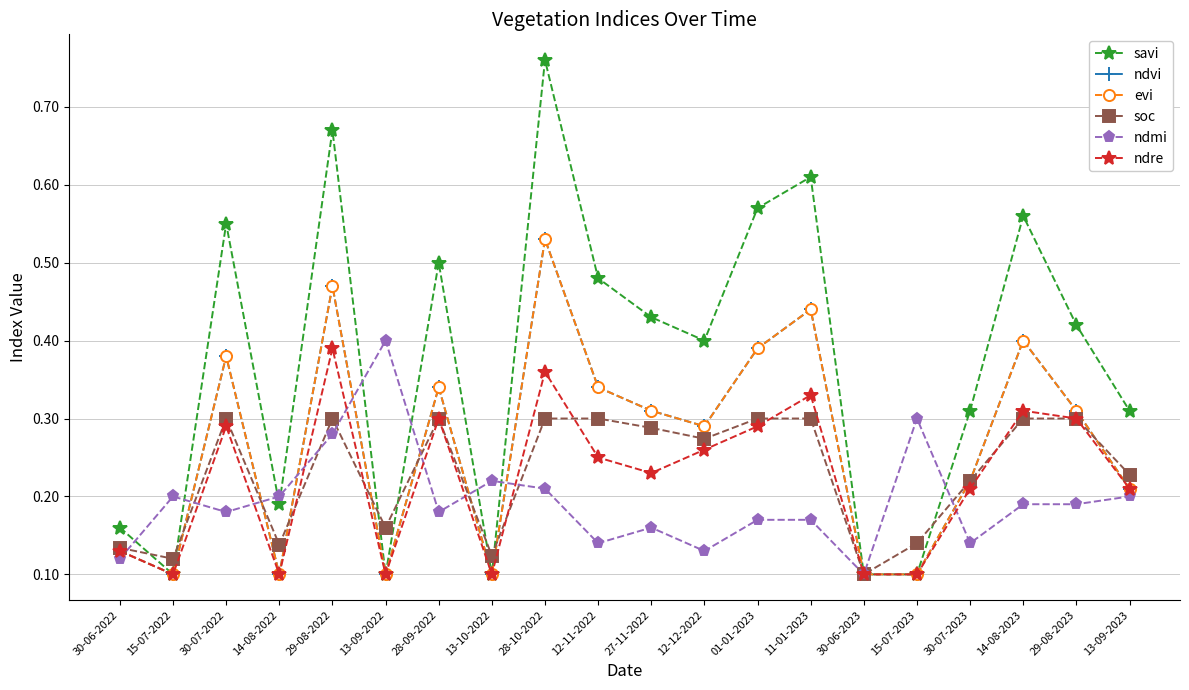

At which category does evi reach its first local peak?

30-07-2022